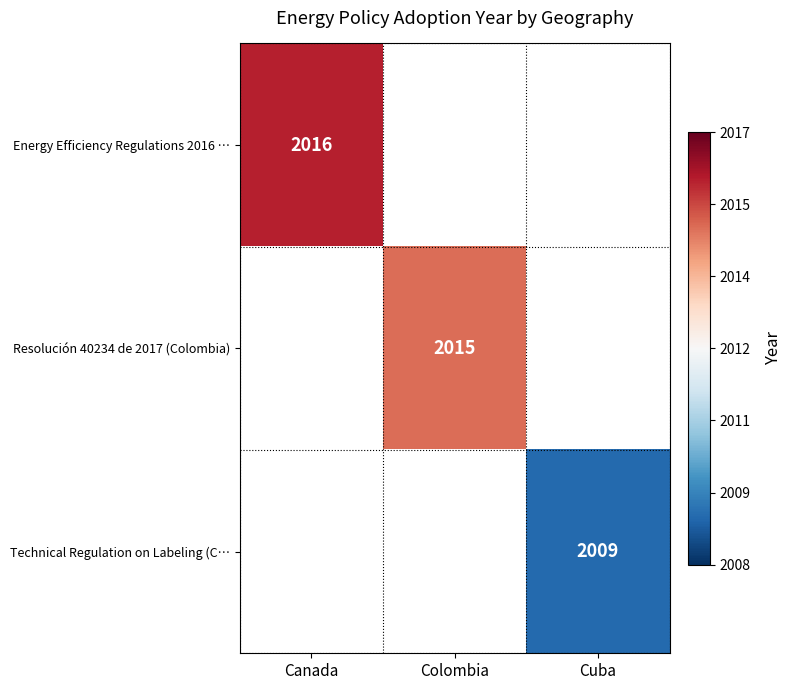

The Resolución 40234 de 2017 (Colombia) series shows 2015 at Colombia. True or false?

True